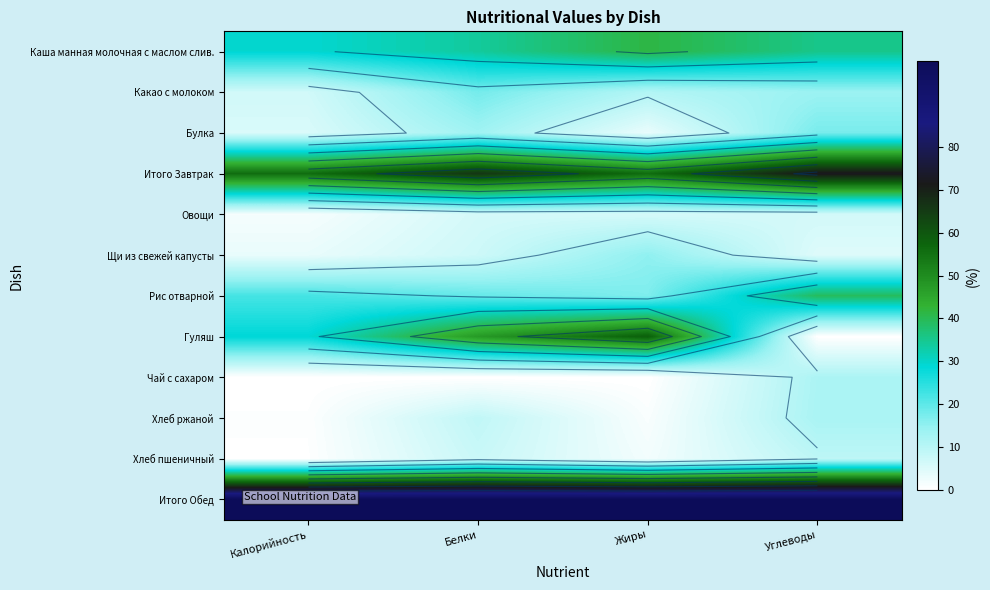

What is the sum of the Какао с молоком values at Жиры and Углеводы?

24.9